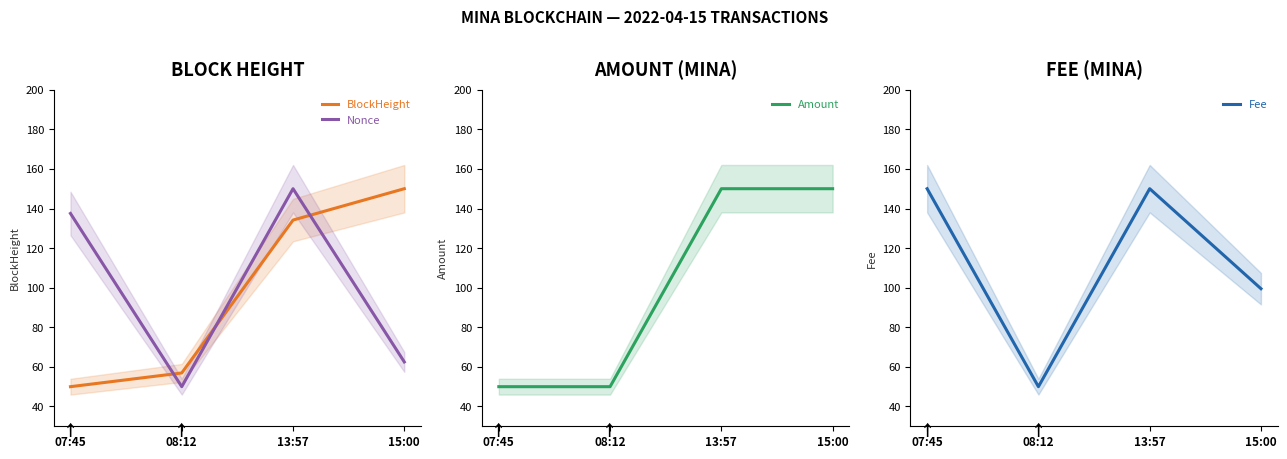

At which label does Fee first exceed 149?

07:45